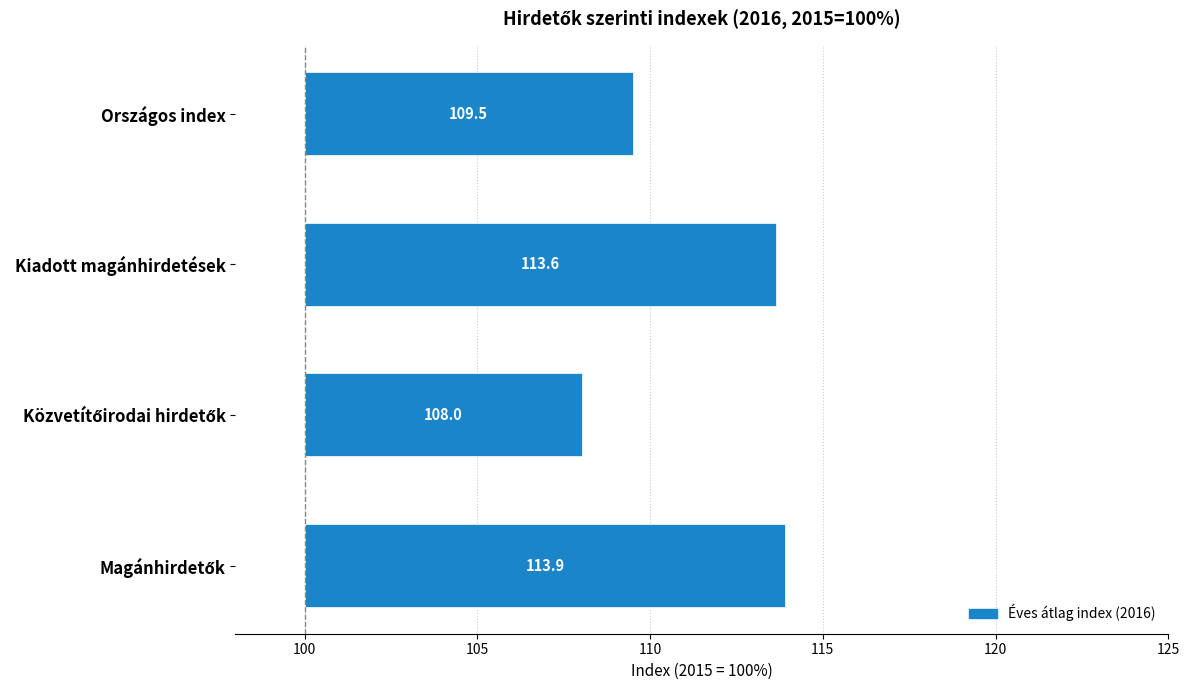

What is the difference between the maximum and minimum values?

5.9